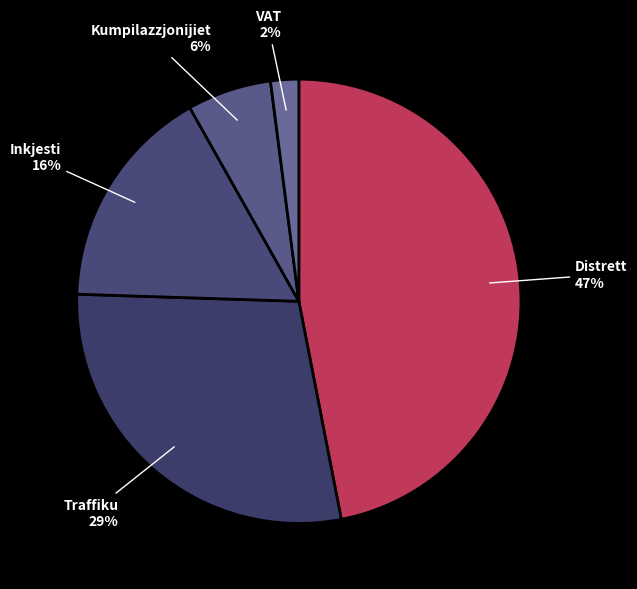

Which slice is the smallest?

VAT